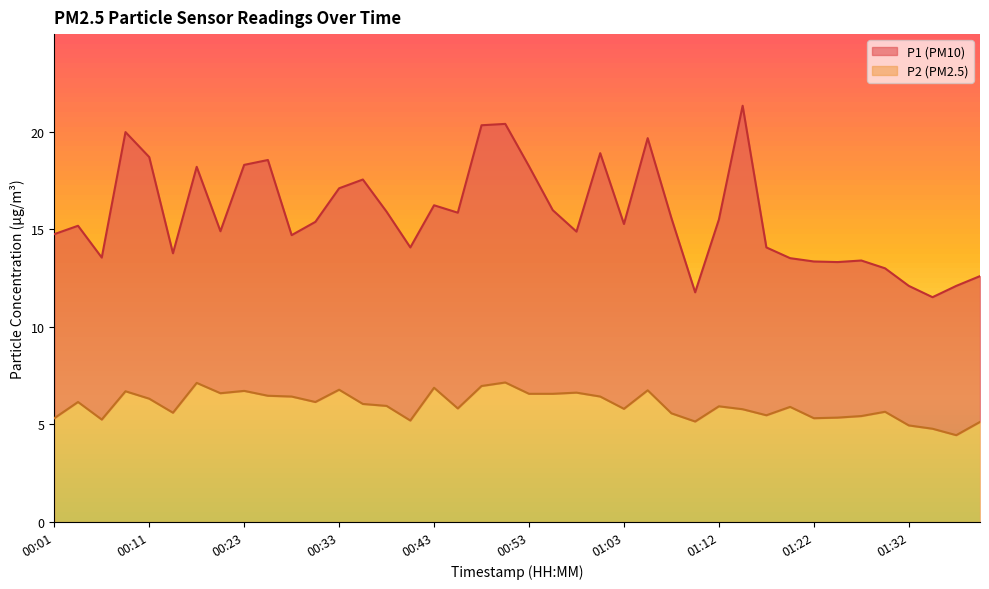

Reading left to right, extract all data points from this chart.

P1: 14.8	15.2	13.6	20.0	18.7	13.8	18.2	14.9	18.3	18.6	14.7	15.4	17.1	17.6	15.9	14.1	16.2	15.8	20.3	20.4	18.2	16.0	14.9	18.9	15.3	19.7	15.6	11.8	15.5	21.3	14.1	13.5	13.3	13.3	13.4	13.0	12.1	11.5	12.1	12.6
P2: 5.3	6.2	5.2	6.7	6.3	5.6	7.1	6.6	6.7	6.5	6.4	6.2	6.8	6.0	6.0	5.2	6.9	5.8	7.0	7.2	6.6	6.6	6.6	6.4	5.8	6.8	5.6	5.2	5.9	5.8	5.5	5.9	5.3	5.3	5.4	5.7	5.0	4.8	4.5	5.1